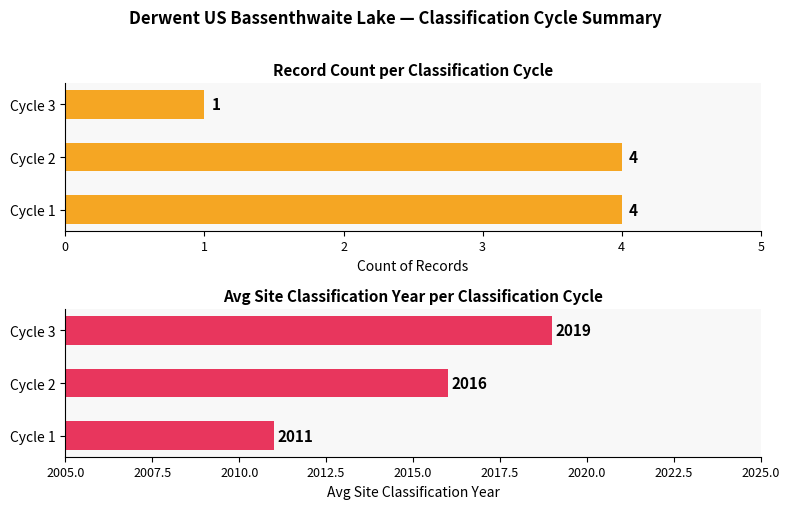

The value of Avg Site Classification Year at Cycle 2 is 3593. True or false?

False